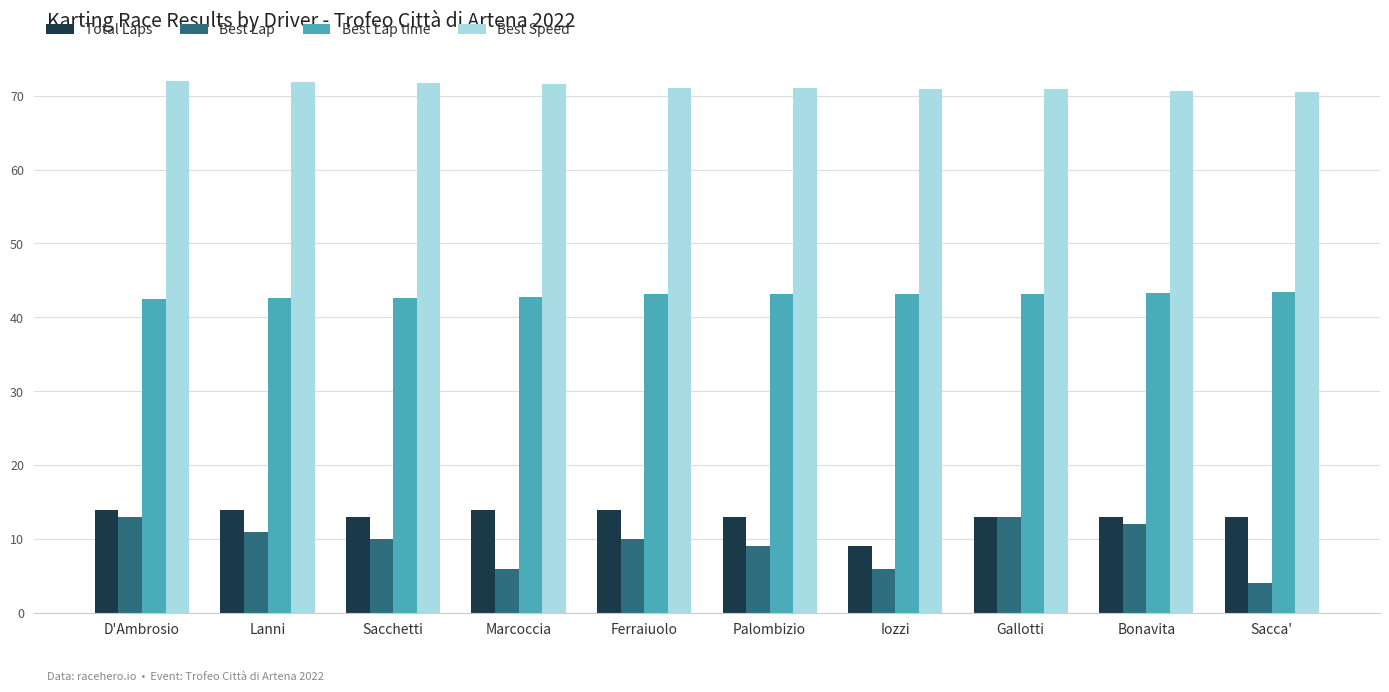

The Best Lap series shows 4.0 at Sacca'. True or false?

True